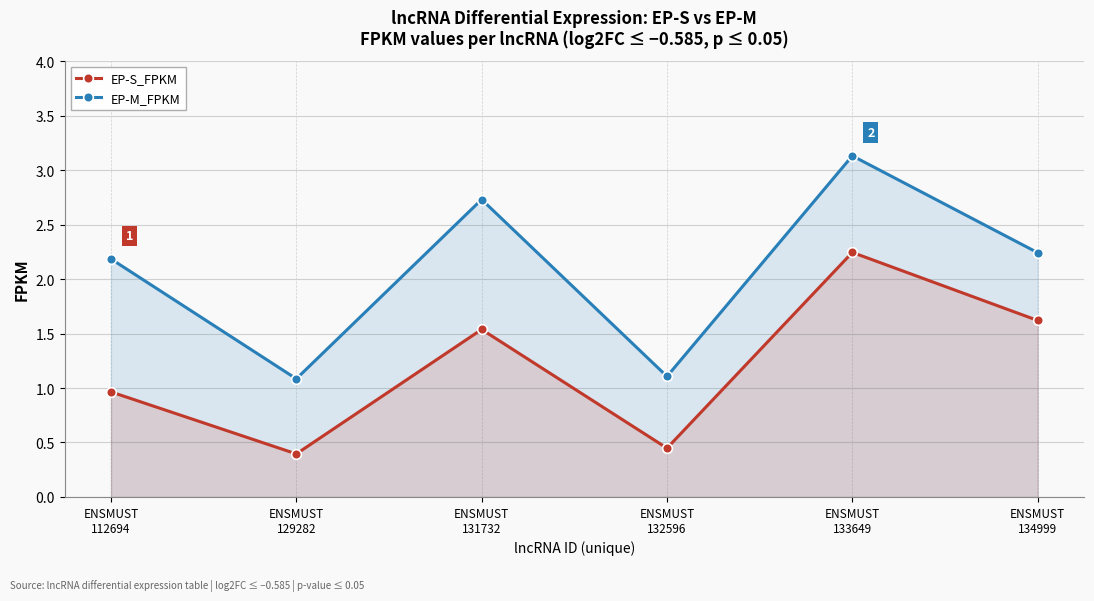

True or false: EP-M_FPKM and EP-S_FPKM intersect in this chart.

False